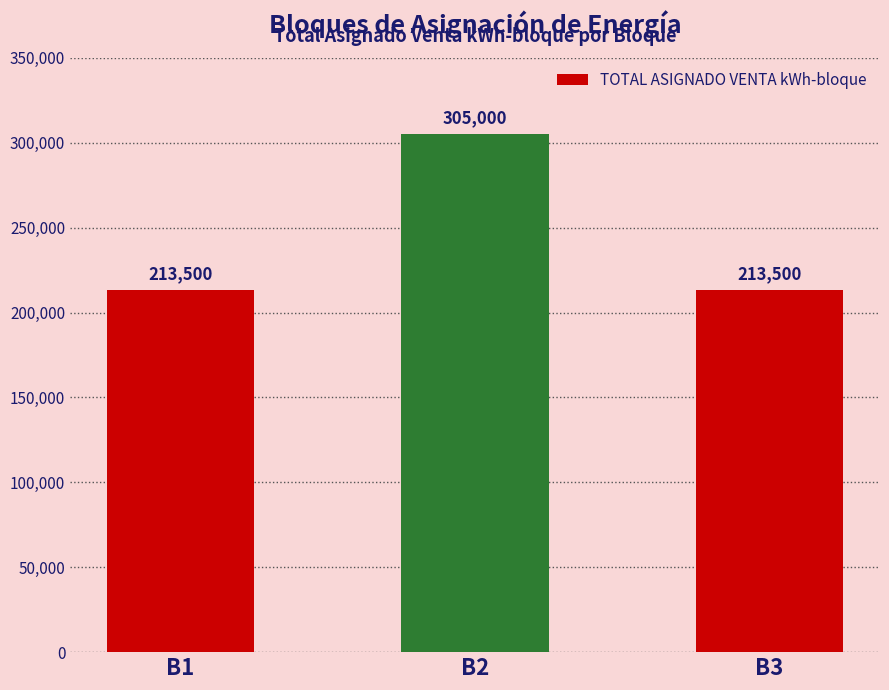

How many values are between 213500 and 305000?

3